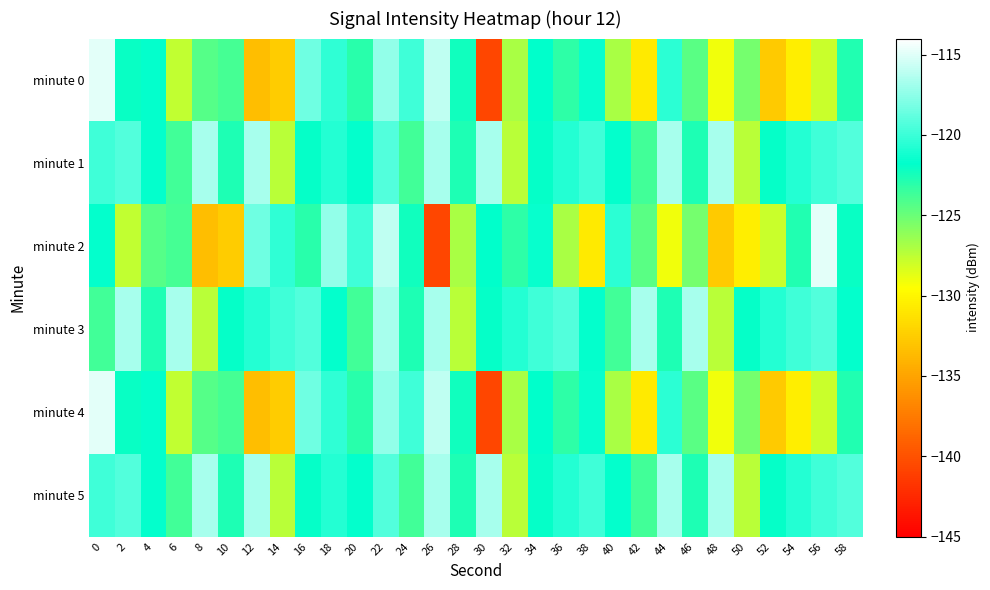

Which series has the widest spread of values?

minute 0